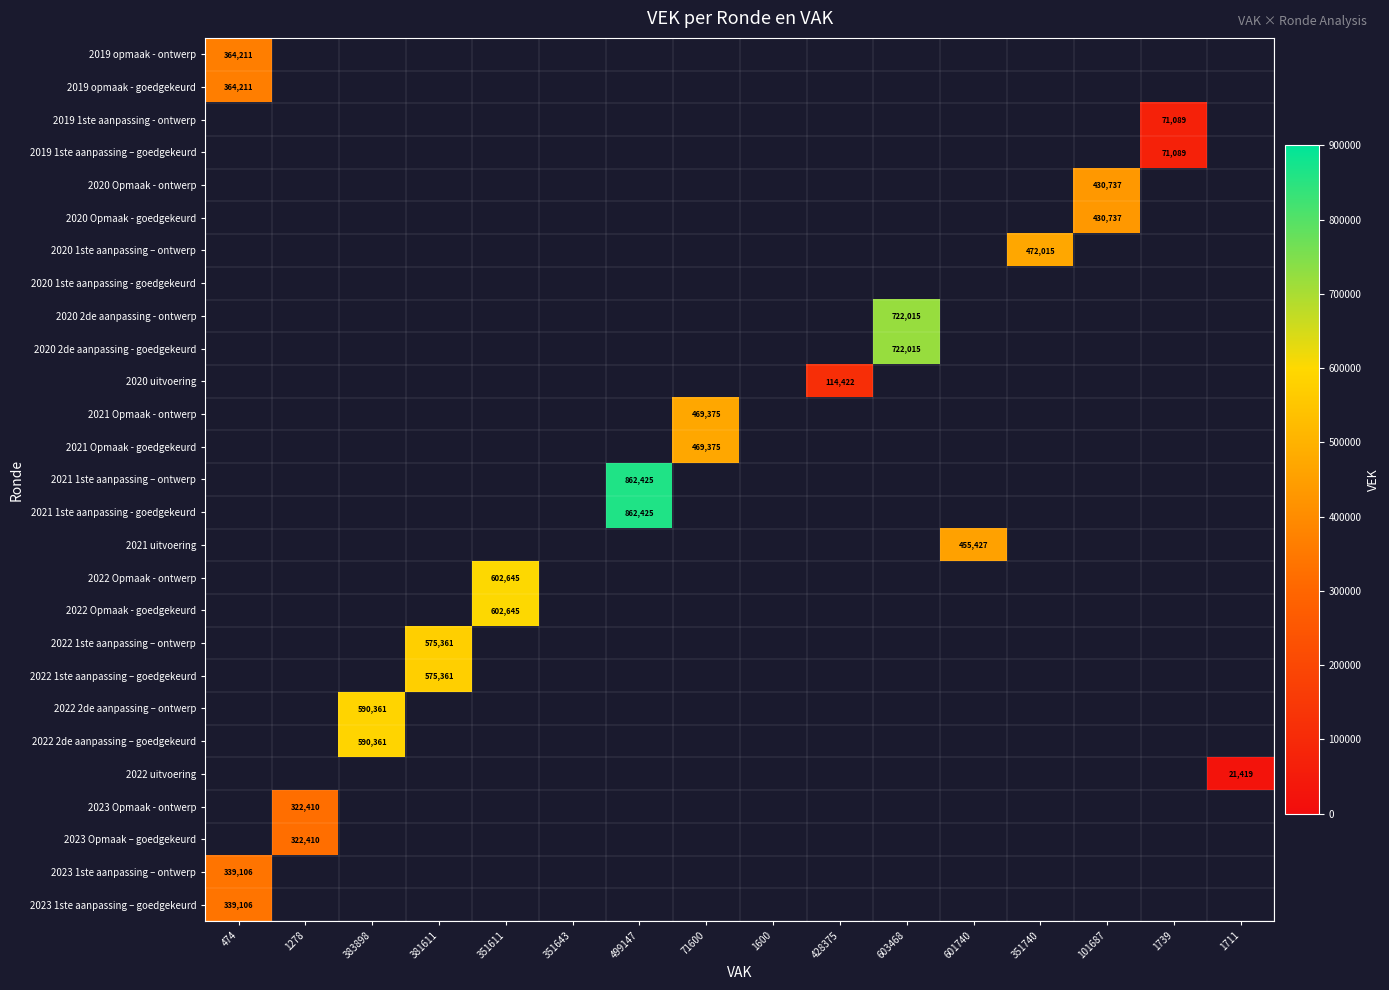

Rank the categories by 2023 Opmaak - ontwerp value from lowest to highest.

474, 1278, 383898, 381611, 351611, 351643, 499147, 71600, 1600, 428375, 603468, 601740, 351740, 101687, 1739, 1711